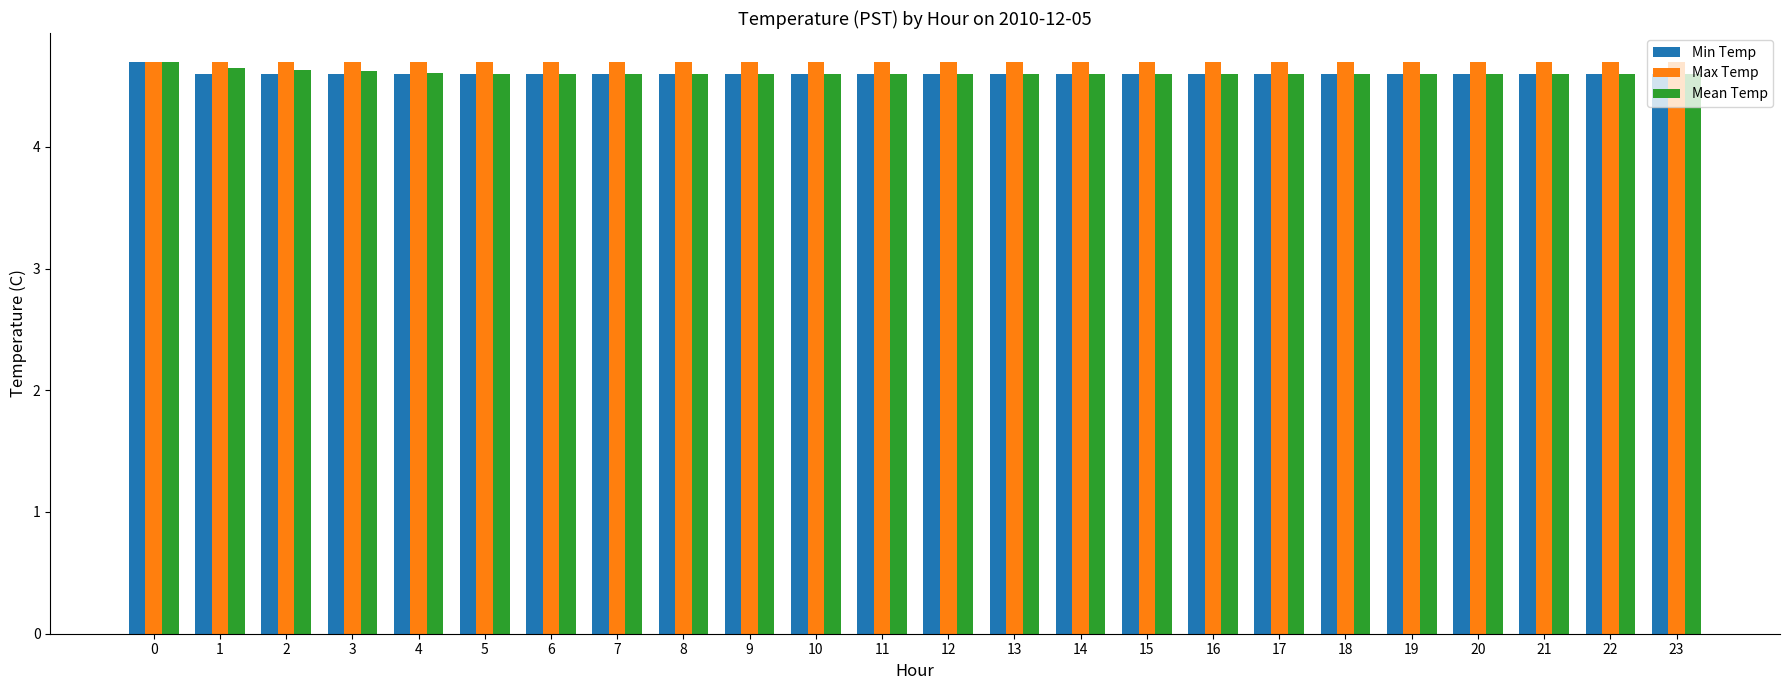

True or false: Min Temp has a value of 8.1 at 8.

False